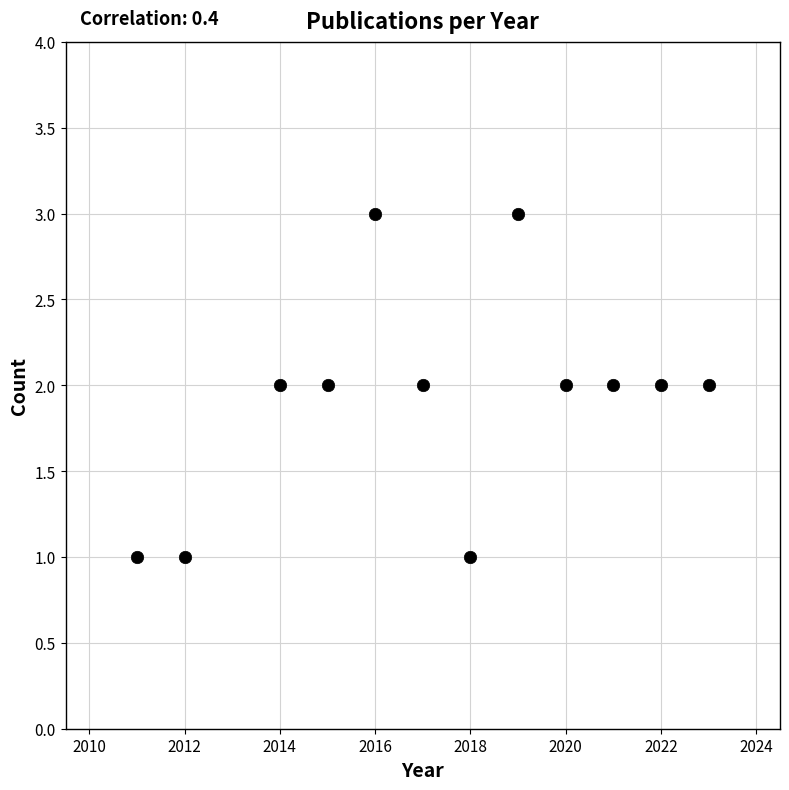

What is the average X value?

2017